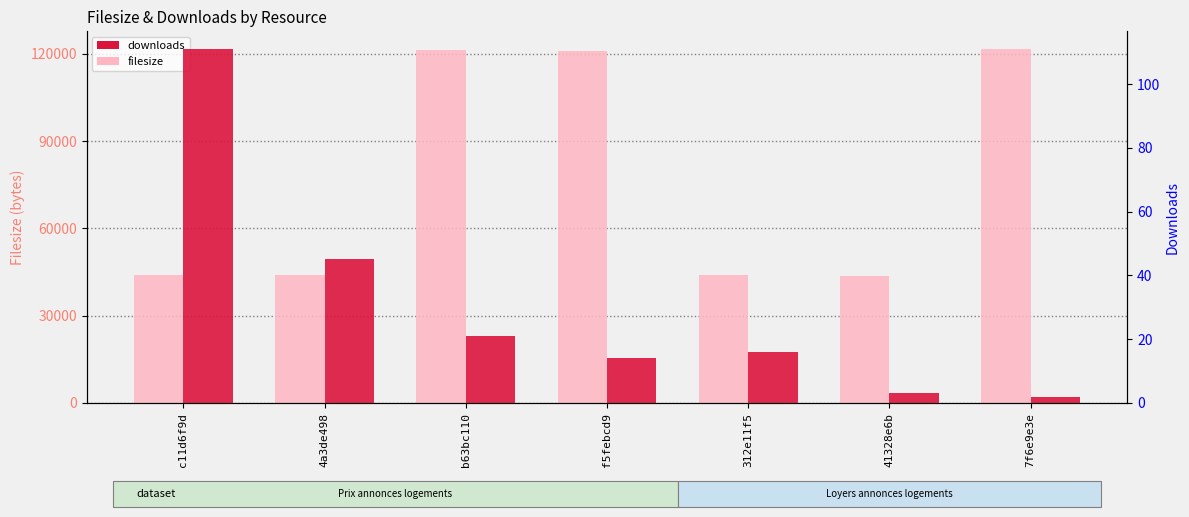

How many values in the downloads series are below 16?

3